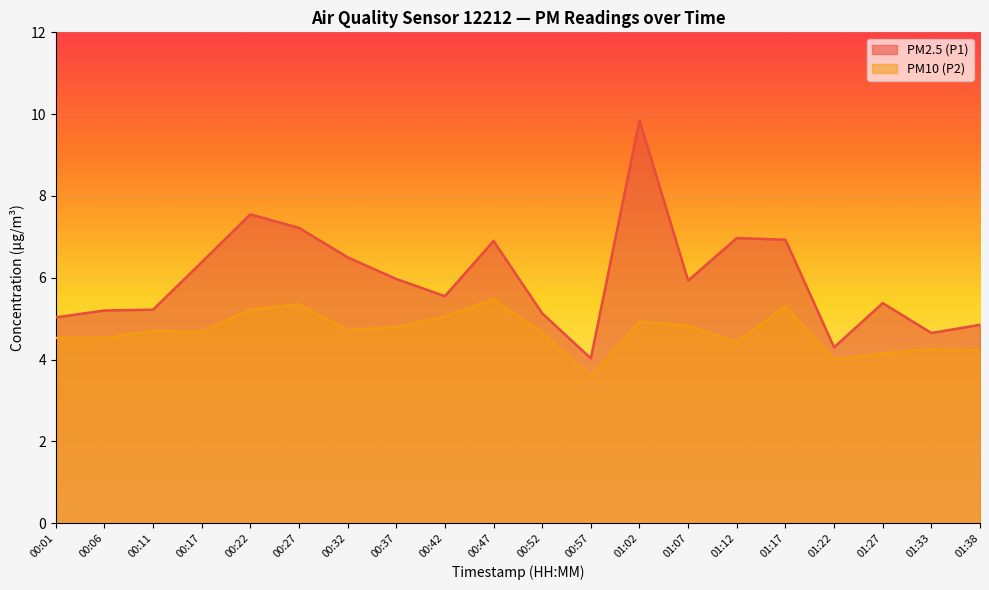

True or false: PM2.5 (P1) and PM10 (P2) intersect in this chart.

False